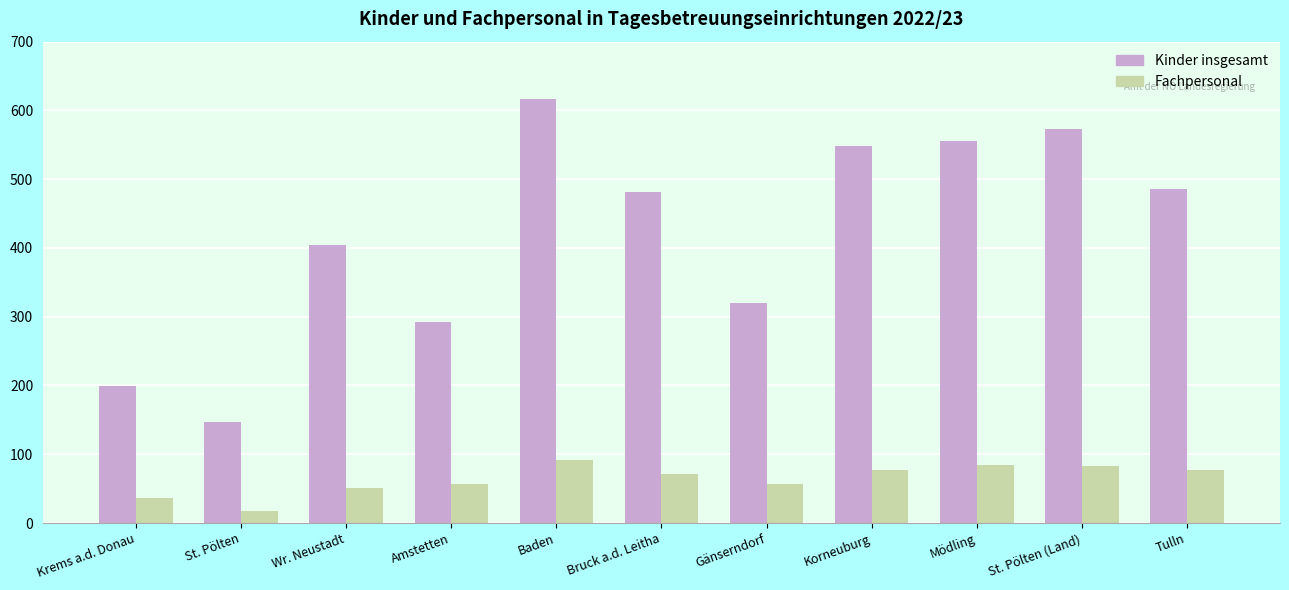

Which series has the largest range (max minus min)?

Kinder insgesamt